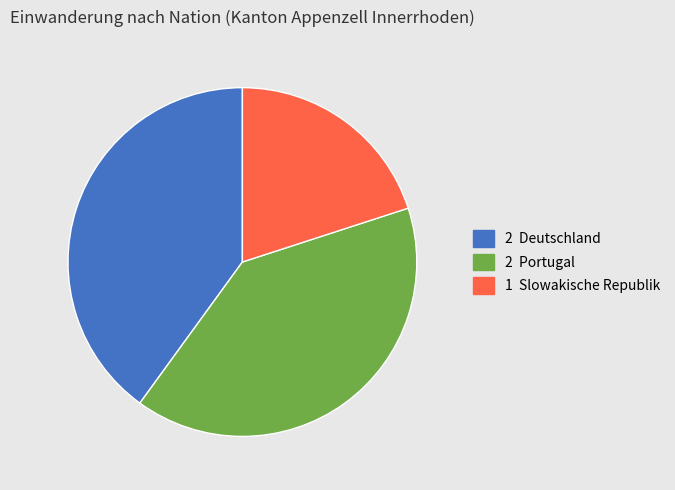

Is there any slice that represents more than half of the pie?

No